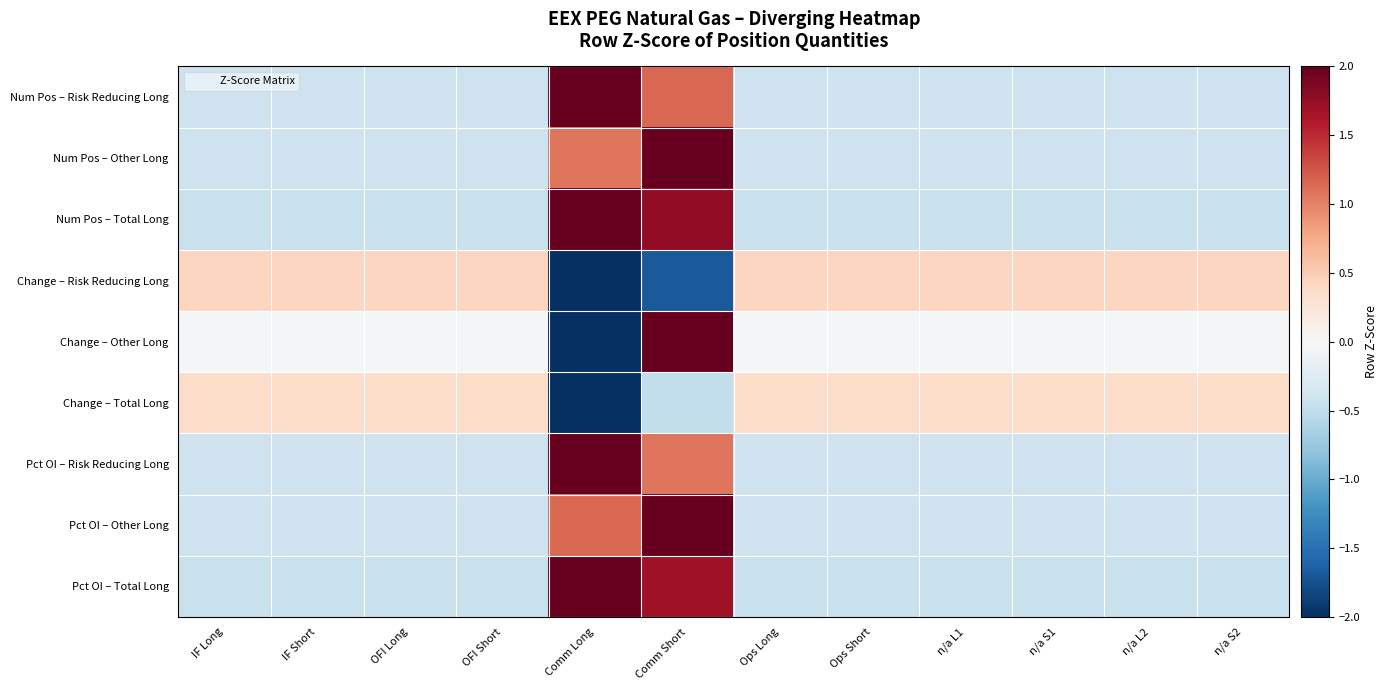

Reading right to left, what are all the values shown in this chart?

Num Pos – Risk Reducing Long: n/a S2=-0.4	n/a L2=-0.4	n/a S1=-0.4	n/a L1=-0.4	Ops Short=-0.4	Ops Long=-0.4	Comm Short=1.1	Comm Long=3.0	OFI Short=-0.4	OFI Long=-0.4	IF Short=-0.4	IF Long=-0.4
Num Pos – Other Long: n/a S2=-0.4	n/a L2=-0.4	n/a S1=-0.4	n/a L1=-0.4	Ops Short=-0.4	Ops Long=-0.4	Comm Short=3.0	Comm Long=1.1	OFI Short=-0.4	OFI Long=-0.4	IF Short=-0.4	IF Long=-0.4
Num Pos – Total Long: n/a S2=-0.4	n/a L2=-0.4	n/a S1=-0.4	n/a L1=-0.4	Ops Short=-0.4	Ops Long=-0.4	Comm Short=1.8	Comm Long=2.6	OFI Short=-0.4	OFI Long=-0.4	IF Short=-0.4	IF Long=-0.4
Change – Risk Reducing Long: n/a S2=0.4	n/a L2=0.4	n/a S1=0.4	n/a L1=0.4	Ops Short=0.4	Ops Long=0.4	Comm Short=-1.7	Comm Long=-2.7	OFI Short=0.4	OFI Long=0.4	IF Short=0.4	IF Long=0.4
Change – Other Long: n/a S2=-0.0	n/a L2=-0.0	n/a S1=-0.0	n/a L1=-0.0	Ops Short=-0.0	Ops Long=-0.0	Comm Short=2.5	Comm Long=-2.3	OFI Short=-0.0	OFI Long=-0.0	IF Short=-0.0	IF Long=-0.0
Change – Total Long: n/a S2=0.4	n/a L2=0.4	n/a S1=0.4	n/a L1=0.4	Ops Short=0.4	Ops Long=0.4	Comm Short=-0.5	Comm Long=-3.2	OFI Short=0.4	OFI Long=0.4	IF Short=0.4	IF Long=0.4
Pct OI – Risk Reducing Long: n/a S2=-0.4	n/a L2=-0.4	n/a S1=-0.4	n/a L1=-0.4	Ops Short=-0.4	Ops Long=-0.4	Comm Short=1.1	Comm Long=3.0	OFI Short=-0.4	OFI Long=-0.4	IF Short=-0.4	IF Long=-0.4
Pct OI – Other Long: n/a S2=-0.4	n/a L2=-0.4	n/a S1=-0.4	n/a L1=-0.4	Ops Short=-0.4	Ops Long=-0.4	Comm Short=3.0	Comm Long=1.1	OFI Short=-0.4	OFI Long=-0.4	IF Short=-0.4	IF Long=-0.4
Pct OI – Total Long: n/a S2=-0.4	n/a L2=-0.4	n/a S1=-0.4	n/a L1=-0.4	Ops Short=-0.4	Ops Long=-0.4	Comm Short=1.7	Comm Long=2.7	OFI Short=-0.4	OFI Long=-0.4	IF Short=-0.4	IF Long=-0.4